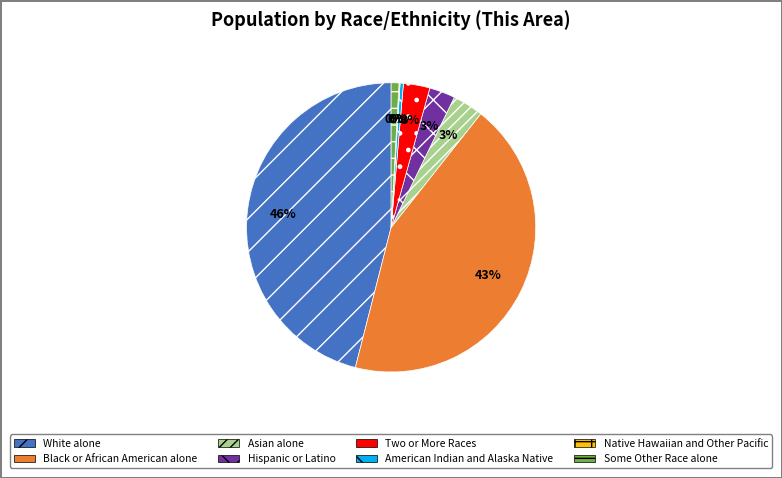

Which slice is the largest?

White alone